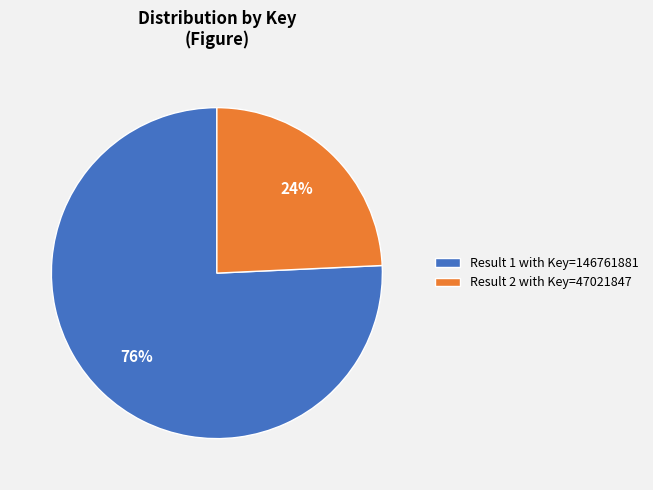

Which has a higher value, Result 1 with Key=146761881 or Result 2 with Key=47021847?

Result 1 with Key=146761881